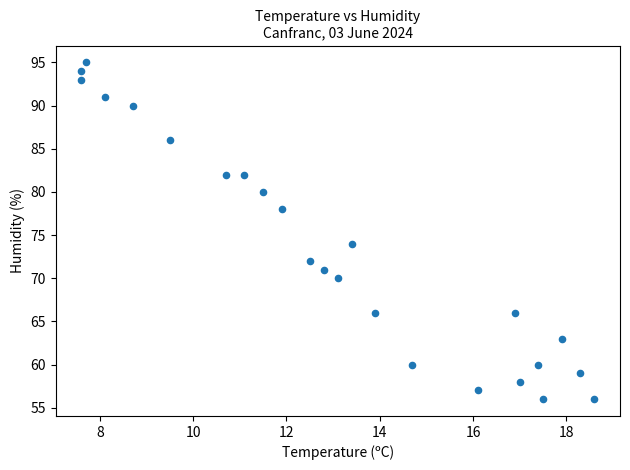

What is the range of Y values (max minus min)?

39